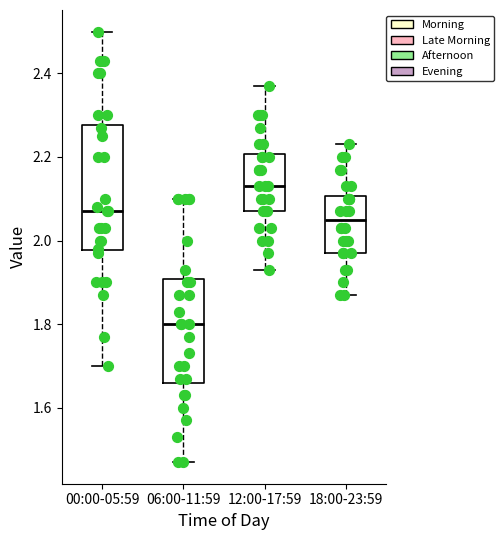

Comparing the boxes themselves (not the whiskers), which one is the tallest?

00:00-05:59